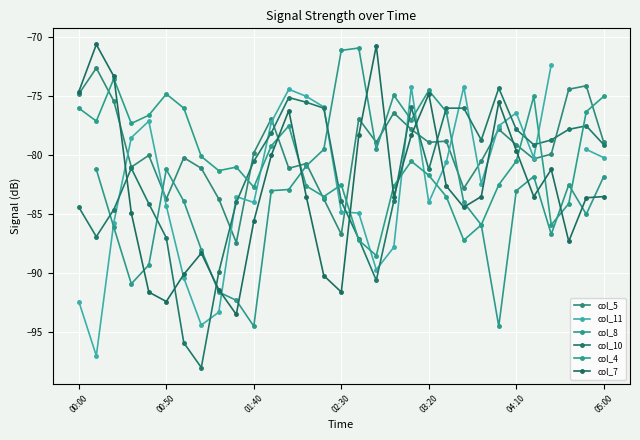

How many data points in col_11 are less than -80?

18